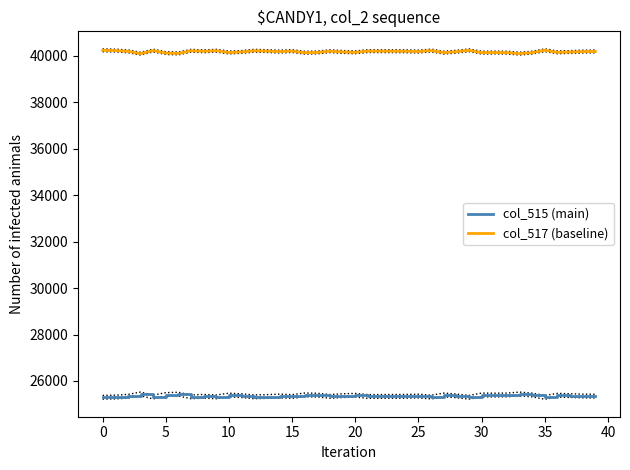

Where does the col_517 (baseline) series first go above 40183?

0